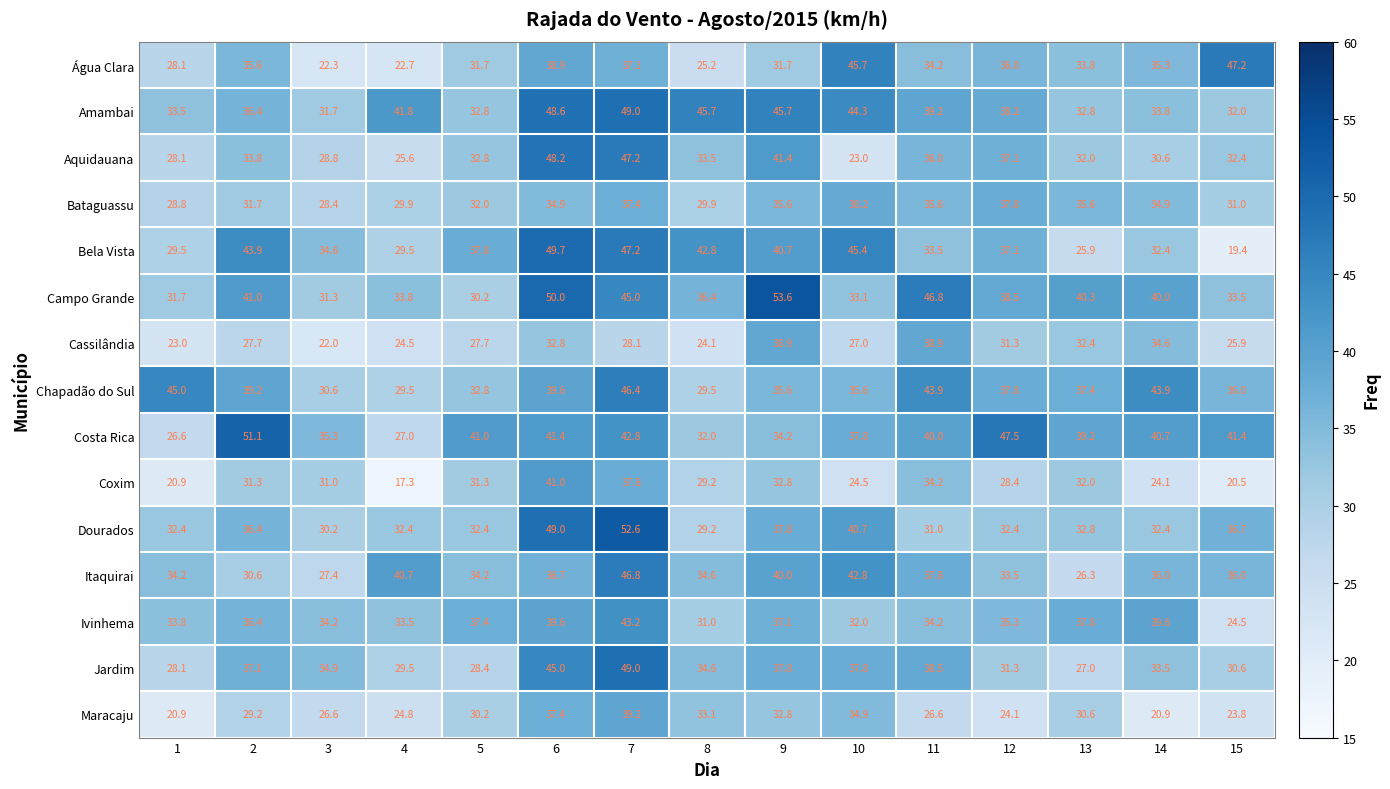

Where is Coxim nearest to the value 29?

8